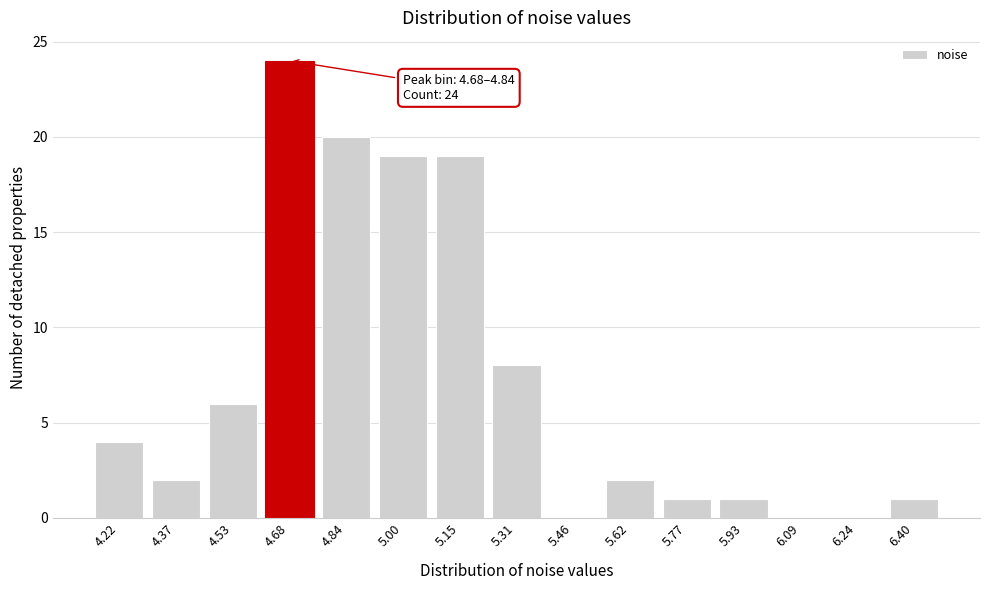

Reading right to left, list all the values displayed in this chart.

6.40=1	6.24=0	6.09=0	5.93=1	5.77=1	5.62=2	5.46=0	5.31=8	5.15=19	5.00=19	4.84=20	4.68=24	4.53=6	4.37=2	4.22=4